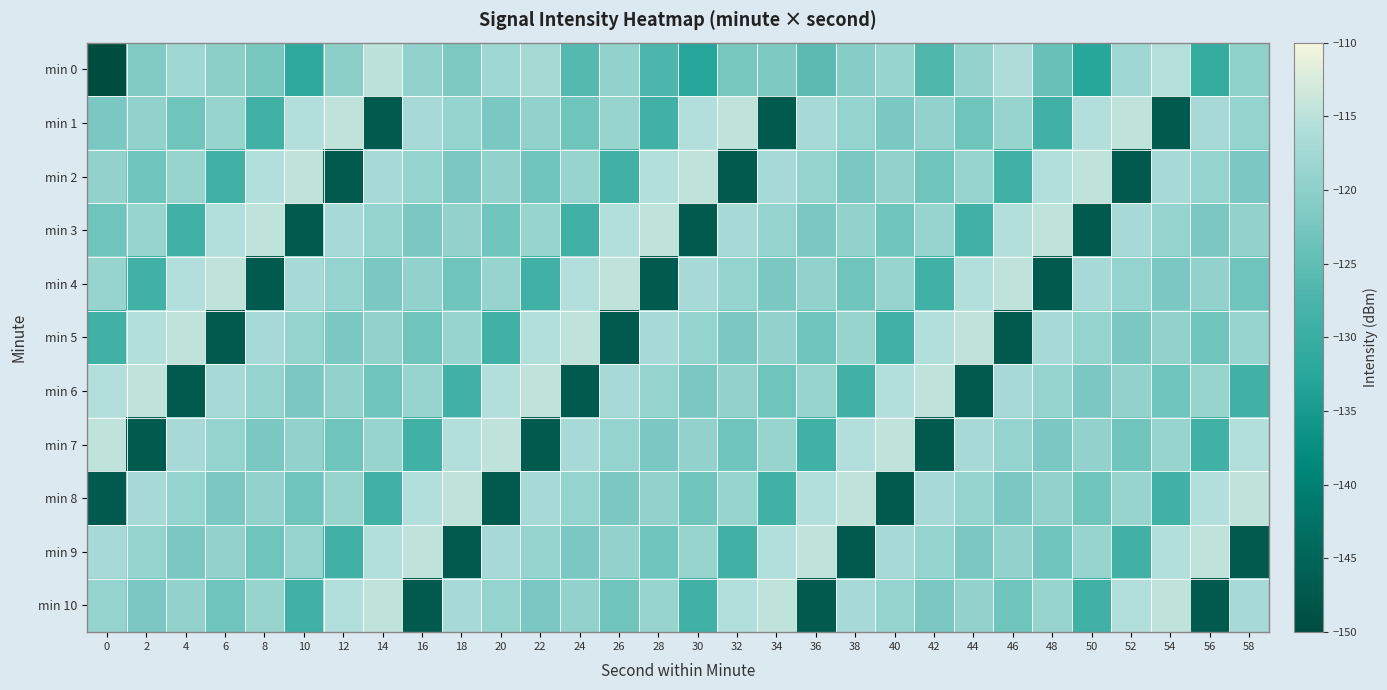

Reading left to right, list all the values displayed in this chart.

min 0: 0=-207.1	2=-121.3	4=-117.9	6=-120.1	8=-122.3	10=-131.5	12=-120.1	14=-114.8	16=-119.2	18=-122.0	20=-117.9	22=-117.2	24=-126.3	26=-119.4	28=-127.1	30=-132.7	32=-122.3	34=-121.6	36=-125.6	38=-120.8	40=-118.6	42=-126.8	44=-119.2	46=-116.1	48=-124.2	50=-132.6	52=-117.8	54=-115.6	56=-130.7	58=-119.7
min 1: 0=-122.1	2=-119.2	4=-123.3	6=-118.9	8=-128.8	10=-115.8	12=-114.6	14=-147.2	16=-117.0	18=-119.0	20=-122.1	22=-119.2	24=-123.3	26=-118.9	28=-128.8	30=-115.8	32=-114.6	34=-147.2	36=-117.0	38=-119.0	40=-122.1	42=-119.2	44=-123.3	46=-118.9	48=-128.8	50=-115.8	52=-114.6	54=-147.2	56=-117.0	58=-119.0
min 2: 0=-119.2	2=-123.3	4=-118.9	6=-128.8	8=-115.8	10=-114.6	12=-147.2	14=-117.0	16=-119.0	18=-122.1	20=-119.2	22=-123.3	24=-118.9	26=-128.8	28=-115.8	30=-114.6	32=-147.2	34=-117.0	36=-119.0	38=-122.1	40=-119.2	42=-123.3	44=-118.9	46=-128.8	48=-115.8	50=-114.6	52=-147.2	54=-117.0	56=-119.0	58=-122.1
min 3: 0=-123.3	2=-118.9	4=-128.8	6=-115.8	8=-114.6	10=-147.2	12=-117.0	14=-119.0	16=-122.1	18=-119.2	20=-123.3	22=-118.9	24=-128.8	26=-115.8	28=-114.6	30=-147.2	32=-117.0	34=-119.0	36=-122.1	38=-119.2	40=-123.3	42=-118.9	44=-128.8	46=-115.8	48=-114.6	50=-147.2	52=-117.0	54=-119.0	56=-122.1	58=-119.2
min 4: 0=-118.9	2=-128.8	4=-115.8	6=-114.6	8=-147.2	10=-117.0	12=-119.0	14=-122.1	16=-119.2	18=-123.3	20=-118.9	22=-128.8	24=-115.8	26=-114.6	28=-147.2	30=-117.0	32=-119.0	34=-122.1	36=-119.2	38=-123.3	40=-118.9	42=-128.8	44=-115.8	46=-114.6	48=-147.2	50=-117.0	52=-119.0	54=-122.1	56=-119.2	58=-123.3
min 5: 0=-128.8	2=-115.8	4=-114.6	6=-147.2	8=-117.0	10=-119.0	12=-122.1	14=-119.2	16=-123.3	18=-118.9	20=-128.8	22=-115.8	24=-114.6	26=-147.2	28=-117.0	30=-119.0	32=-122.1	34=-119.2	36=-123.3	38=-118.9	40=-128.8	42=-115.8	44=-114.6	46=-147.2	48=-117.0	50=-119.0	52=-122.1	54=-119.2	56=-123.3	58=-118.9
min 6: 0=-115.8	2=-114.6	4=-147.2	6=-117.0	8=-119.0	10=-122.1	12=-119.2	14=-123.3	16=-118.9	18=-128.8	20=-115.8	22=-114.6	24=-147.2	26=-117.0	28=-119.0	30=-122.1	32=-119.2	34=-123.3	36=-118.9	38=-128.8	40=-115.8	42=-114.6	44=-147.2	46=-117.0	48=-119.0	50=-122.1	52=-119.2	54=-123.3	56=-118.9	58=-128.8
min 7: 0=-114.6	2=-147.2	4=-117.0	6=-119.0	8=-122.1	10=-119.2	12=-123.3	14=-118.9	16=-128.8	18=-115.8	20=-114.6	22=-147.2	24=-117.0	26=-119.0	28=-122.1	30=-119.2	32=-123.3	34=-118.9	36=-128.8	38=-115.8	40=-114.6	42=-147.2	44=-117.0	46=-119.0	48=-122.1	50=-119.2	52=-123.3	54=-118.9	56=-128.8	58=-115.8
min 8: 0=-147.2	2=-117.0	4=-119.0	6=-122.1	8=-119.2	10=-123.3	12=-118.9	14=-128.8	16=-115.8	18=-114.6	20=-147.2	22=-117.0	24=-119.0	26=-122.1	28=-119.2	30=-123.3	32=-118.9	34=-128.8	36=-115.8	38=-114.6	40=-147.2	42=-117.0	44=-119.0	46=-122.1	48=-119.2	50=-123.3	52=-118.9	54=-128.8	56=-115.8	58=-114.6
min 9: 0=-117.0	2=-119.0	4=-122.1	6=-119.2	8=-123.3	10=-118.9	12=-128.8	14=-115.8	16=-114.6	18=-147.2	20=-117.0	22=-119.0	24=-122.1	26=-119.2	28=-123.3	30=-118.9	32=-128.8	34=-115.8	36=-114.6	38=-147.2	40=-117.0	42=-119.0	44=-122.1	46=-119.2	48=-123.3	50=-118.9	52=-128.8	54=-115.8	56=-114.6	58=-147.2
min 10: 0=-119.0	2=-122.1	4=-119.2	6=-123.3	8=-118.9	10=-128.8	12=-115.8	14=-114.6	16=-147.2	18=-117.0	20=-119.0	22=-122.1	24=-119.2	26=-123.3	28=-118.9	30=-128.8	32=-115.8	34=-114.6	36=-147.2	38=-117.0	40=-119.0	42=-122.1	44=-119.2	46=-123.3	48=-118.9	50=-128.8	52=-115.8	54=-114.6	56=-147.2	58=-117.0